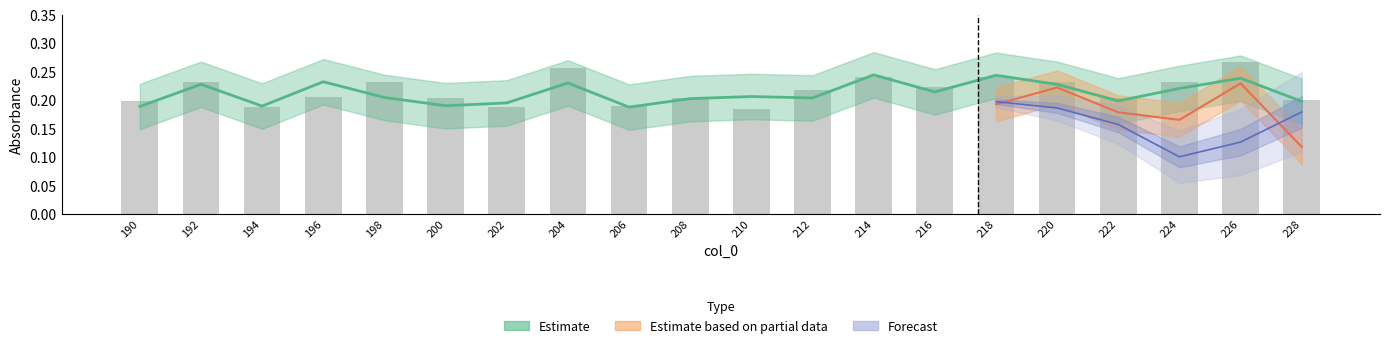

Which has a higher value, 202 or 218?

218